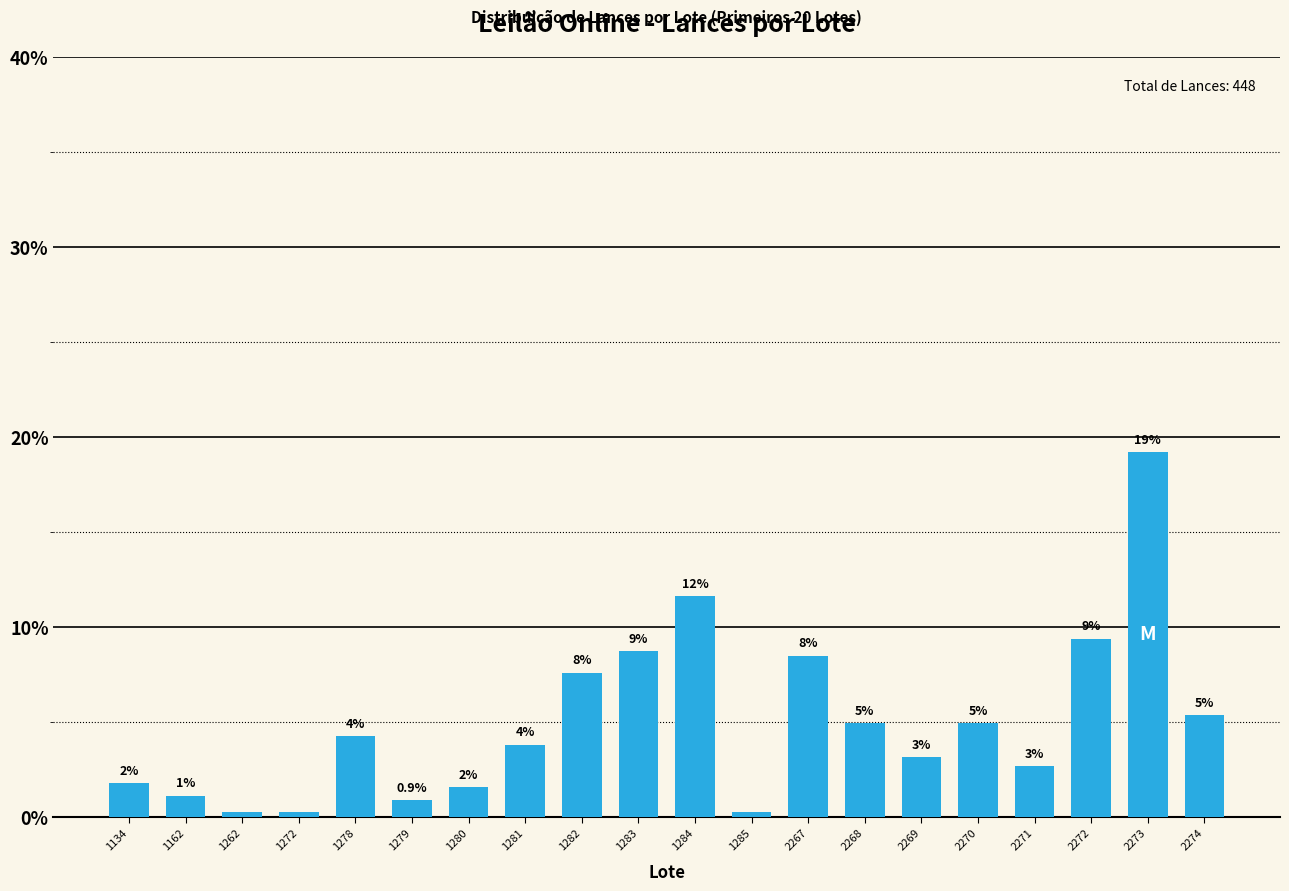

How many bars are there in total?

20